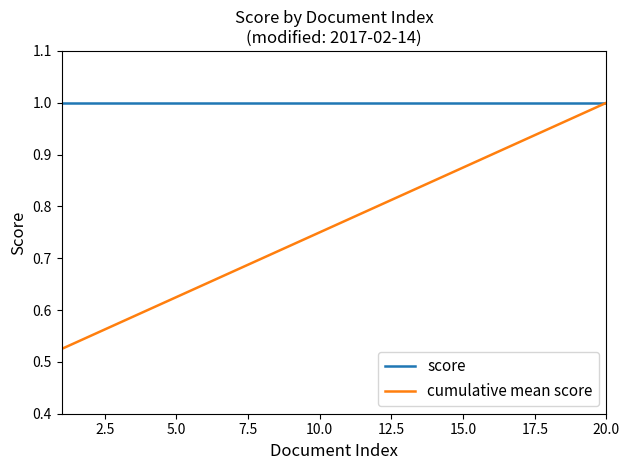

Which series has the largest total across all categories?

score